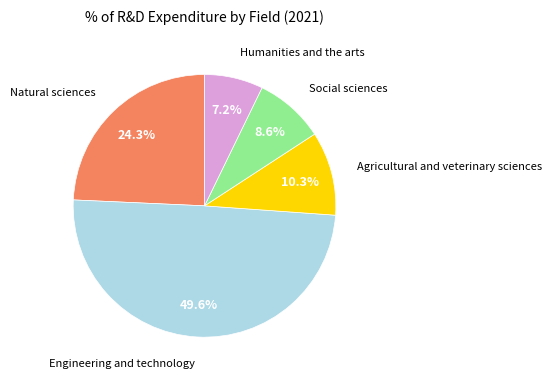

What percentage is the Social sciences slice, to the nearest percent?

9%